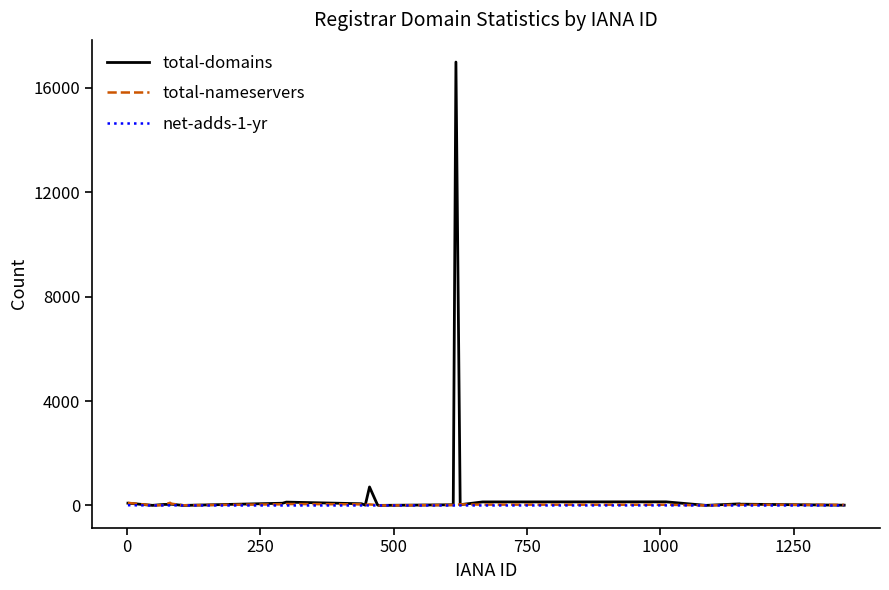

Which series has the widest spread of values?

total-domains